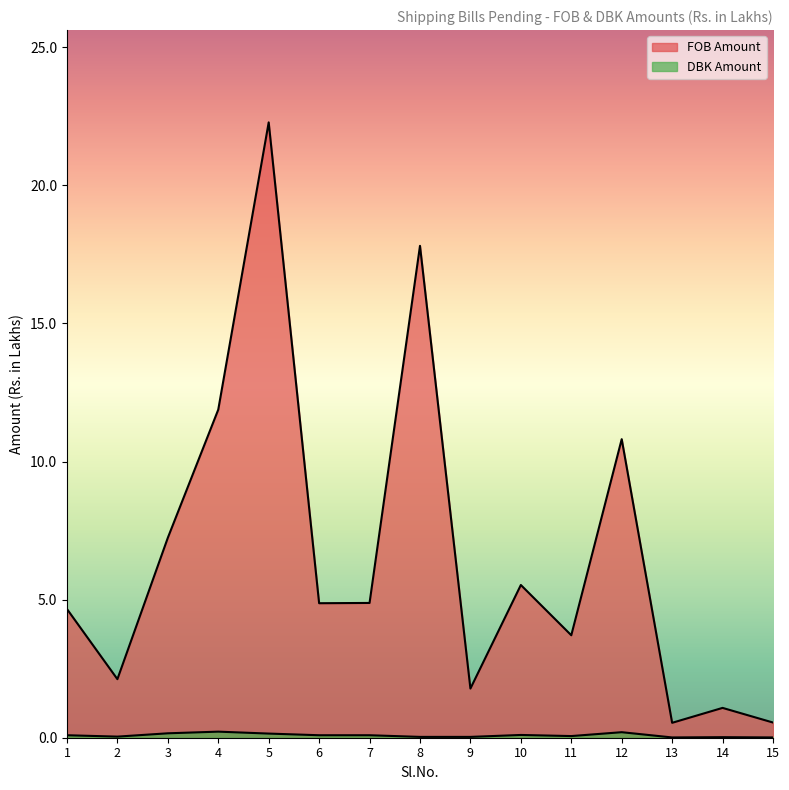

List the series in order of their overall mean, highest first.

FOB Amount, DBK Amount